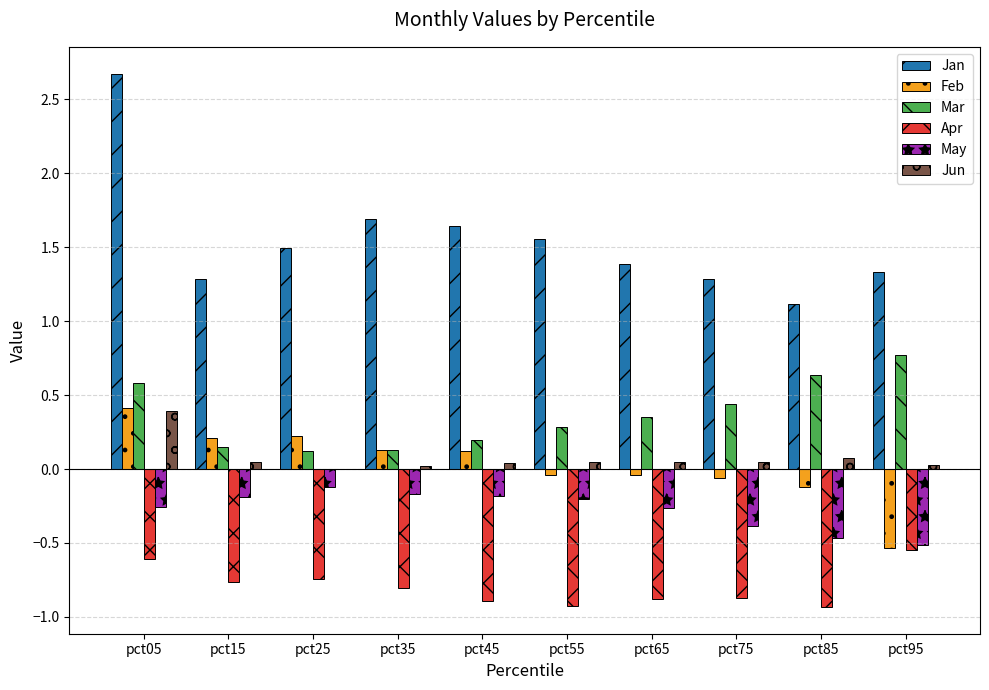

Which series has the largest total across all categories?

Jan